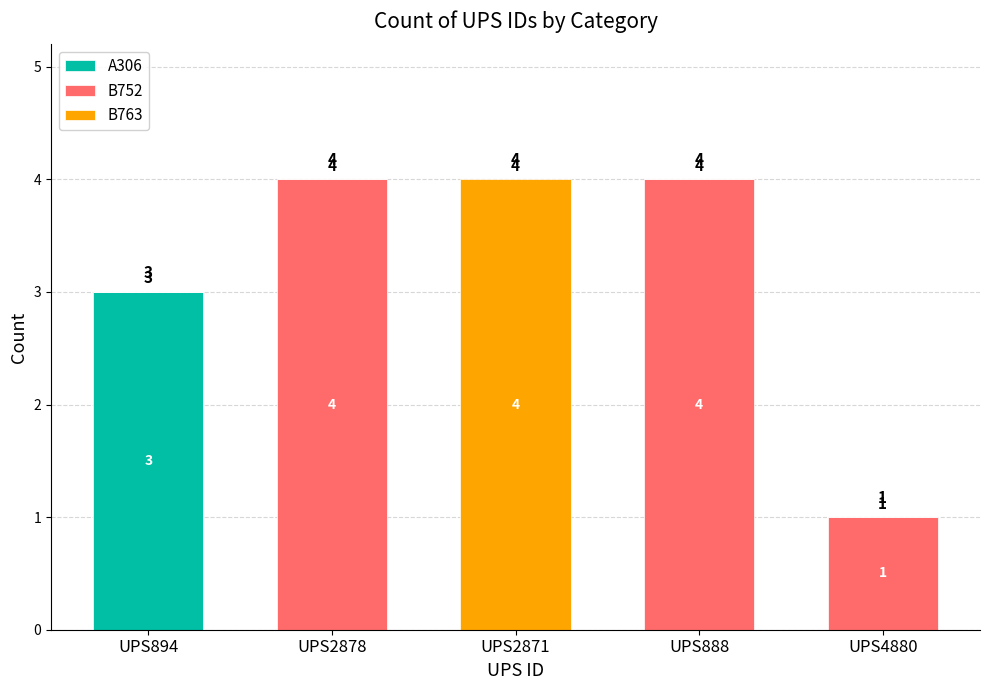

What is the sum of the A306 values at UPS2871 and UPS894?

3